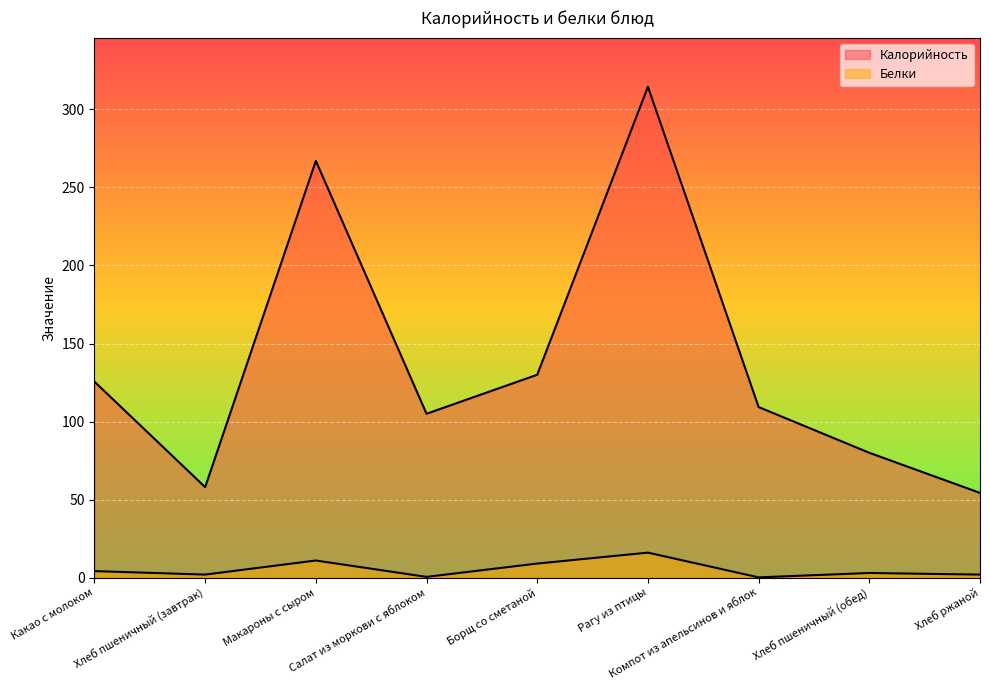

What is the difference between the Калорийность values at Рагу из птицы and Хлеб ржаной?

260.2